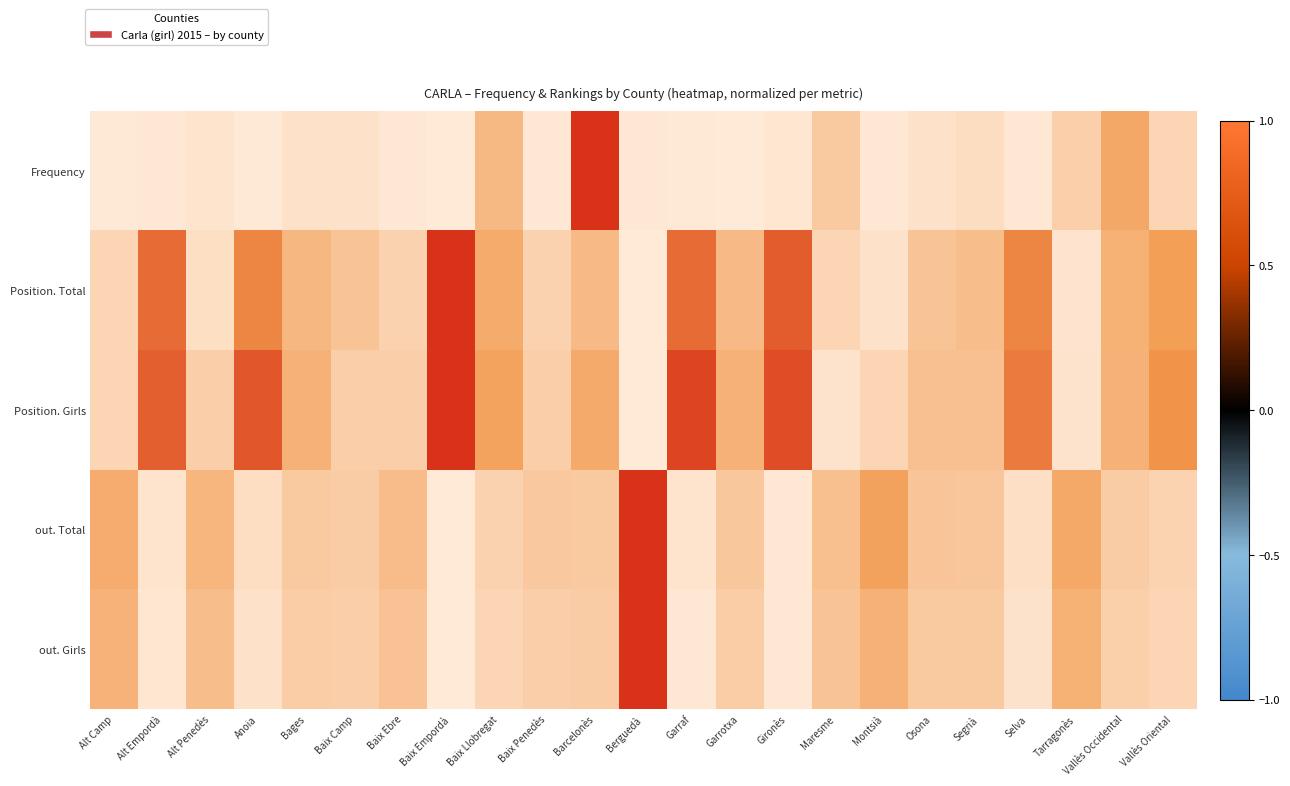

What is the difference between the highest and lowest values at Osona?

0.2